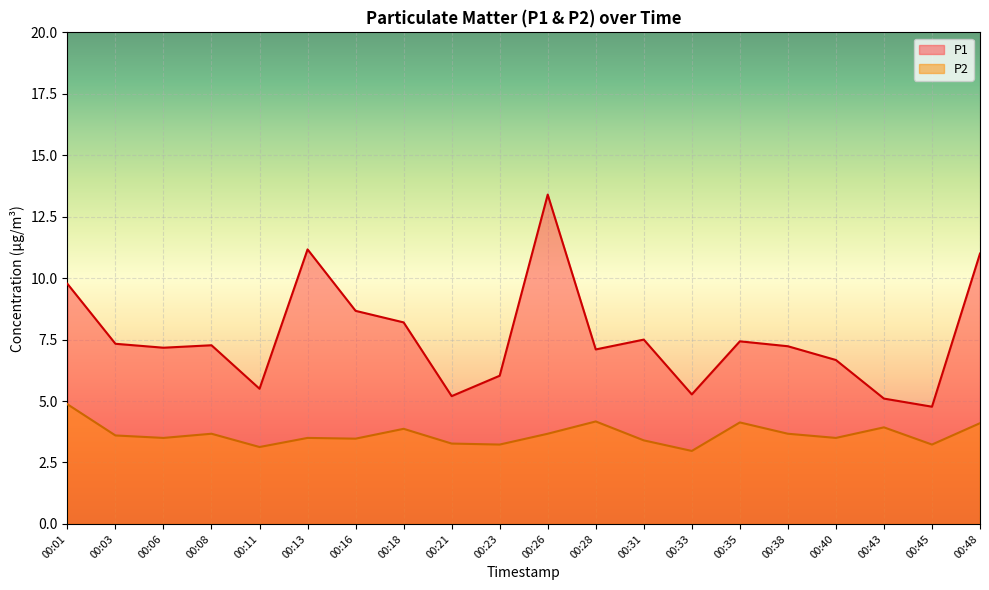

Reading right to left, transcribe all the data shown in this chart.

P1: 00:48=11.0	00:45=4.8	00:43=5.1	00:40=6.7	00:38=7.2	00:35=7.4	00:33=5.3	00:31=7.5	00:28=7.1	00:26=13.4	00:23=6.0	00:21=5.2	00:18=8.2	00:16=8.7	00:13=11.2	00:11=5.5	00:08=7.3	00:06=7.2	00:03=7.3	00:01=9.8
P2: 00:48=4.1	00:45=3.2	00:43=3.9	00:40=3.5	00:38=3.7	00:35=4.1	00:33=3.0	00:31=3.4	00:28=4.2	00:26=3.7	00:23=3.2	00:21=3.3	00:18=3.9	00:16=3.5	00:13=3.5	00:11=3.1	00:08=3.7	00:06=3.5	00:03=3.6	00:01=4.9